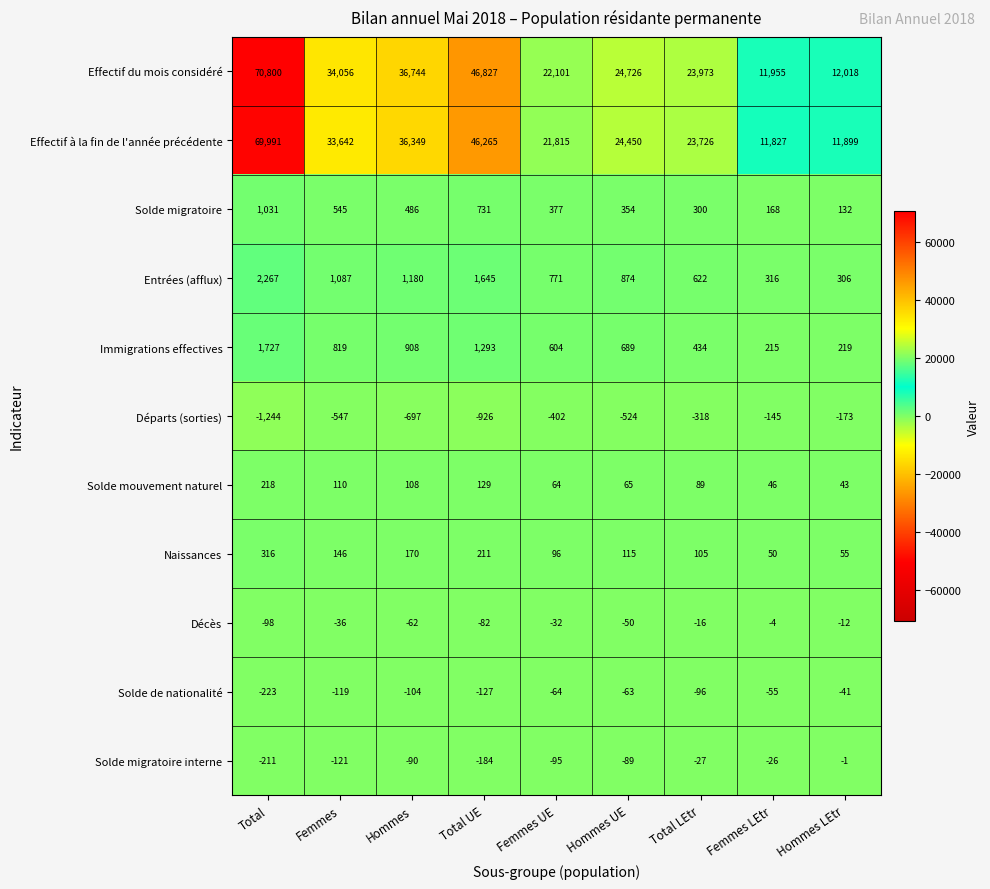

What is the spread (max minus min) of values at Hommes?

37441